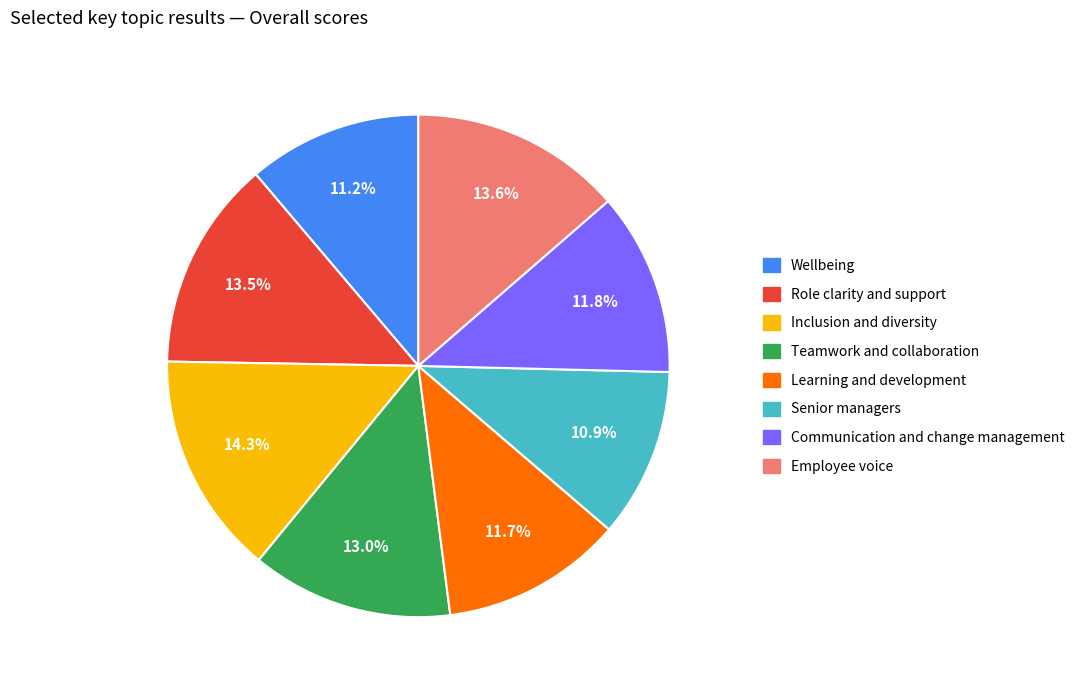

To the nearest percent, what is the difference between the Teamwork and collaboration and Wellbeing slice percentages?

2%